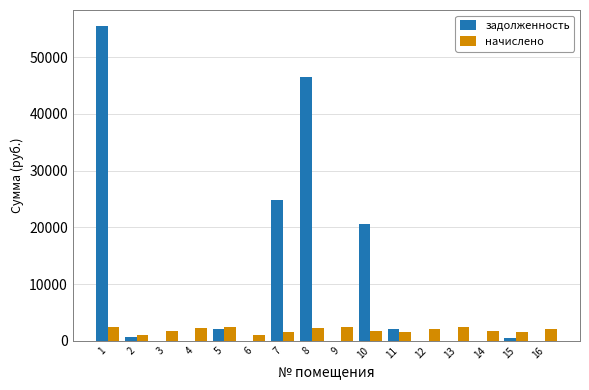

What is the sum of all задолженность values?

152903.0